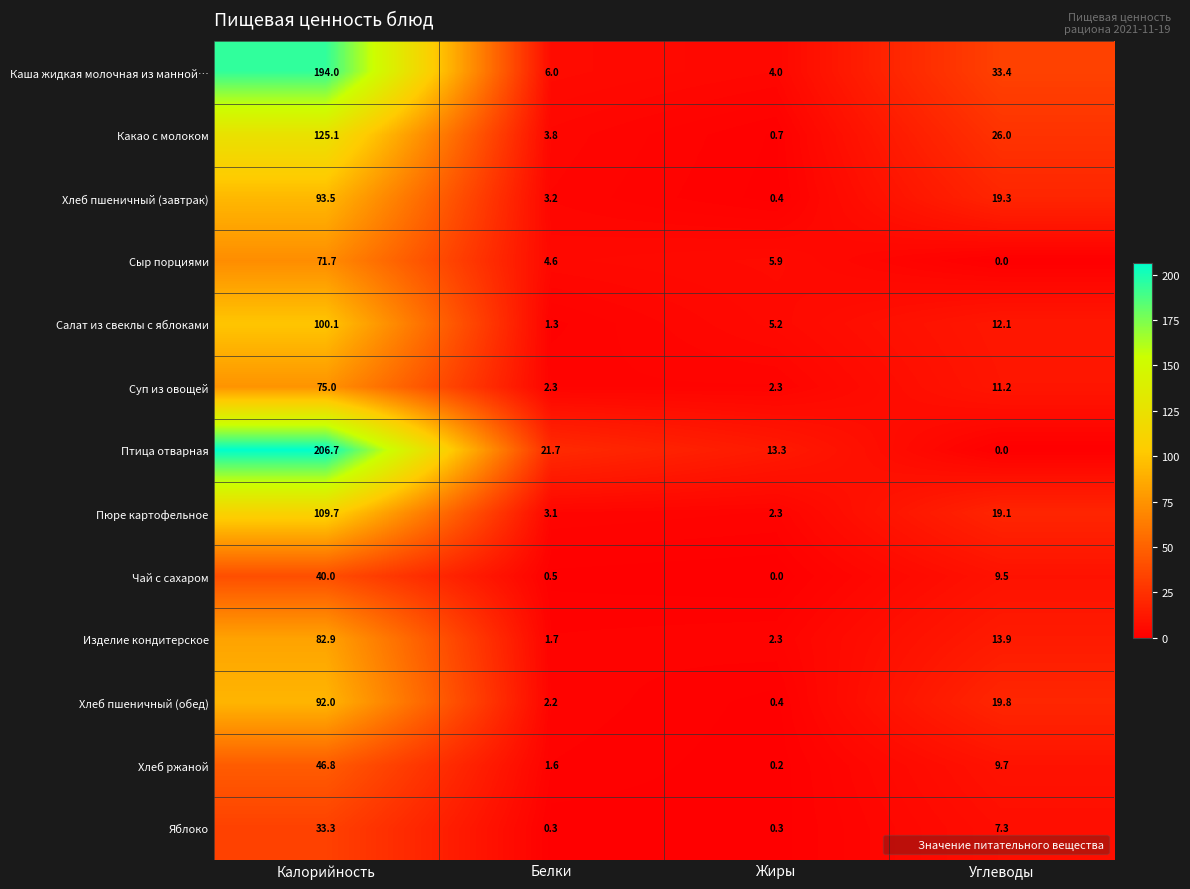

What is the difference between the maximum and second lowest values in the Хлеб ржаной series?

45.2